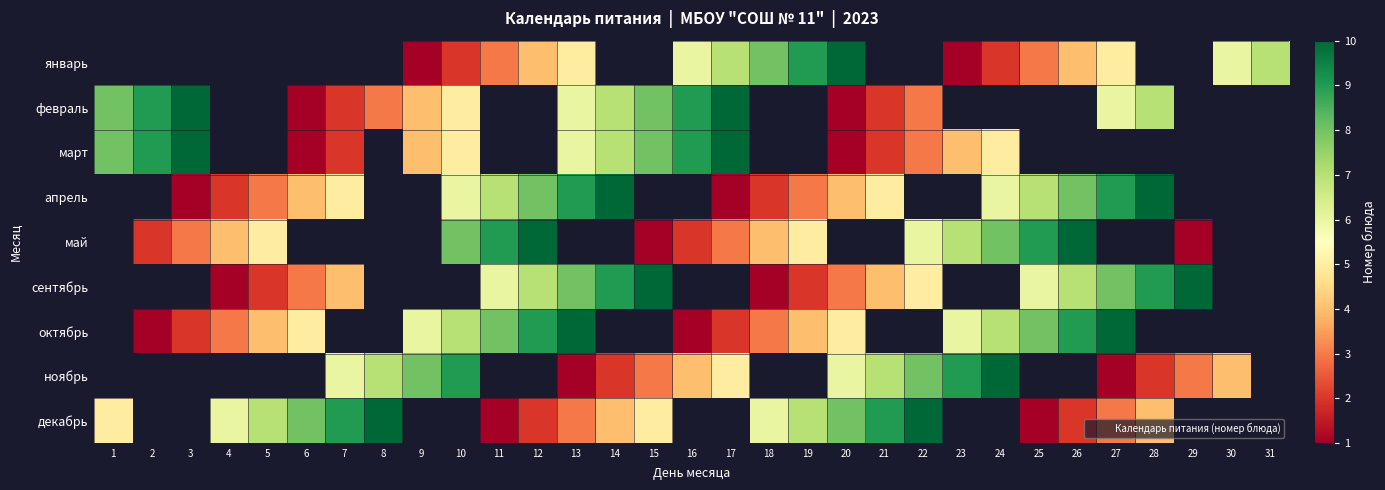

How many categories are shown in the chart?

31